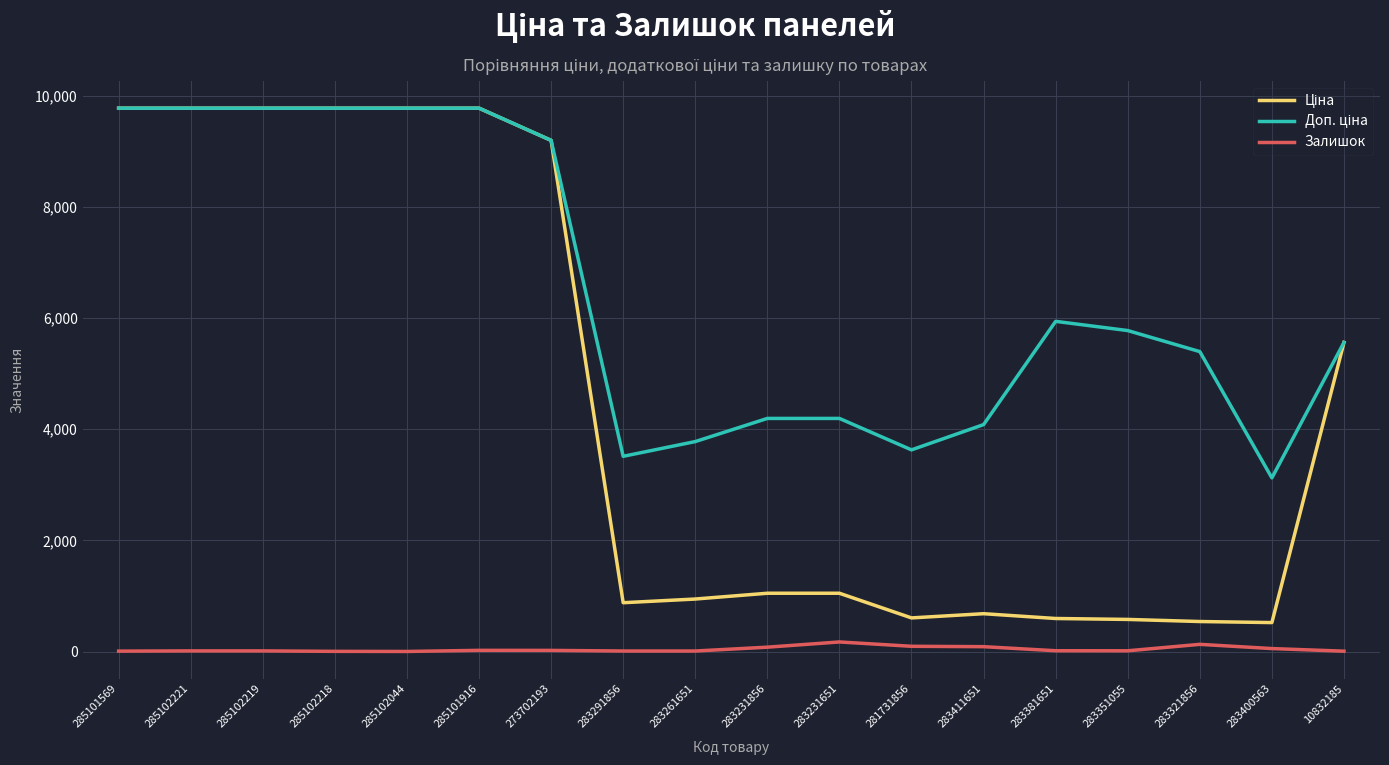

Where does the Ціна series first go above 1048?

285101569